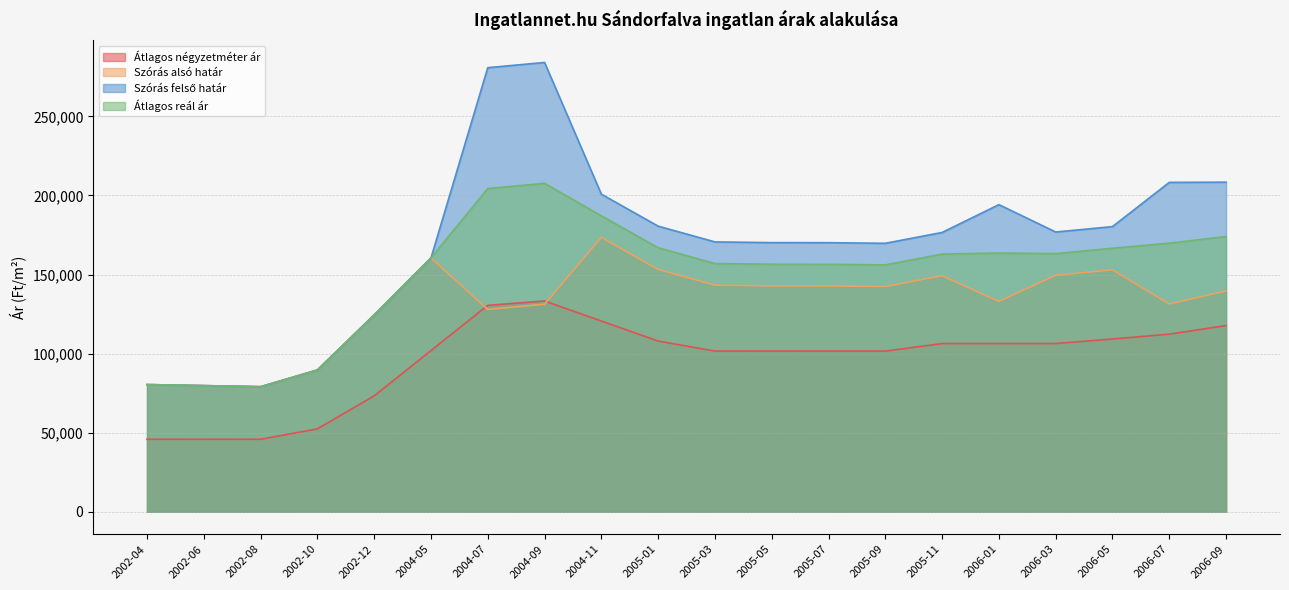

True or false: Átlagos reál ár has more than 0 interior local peaks.

True